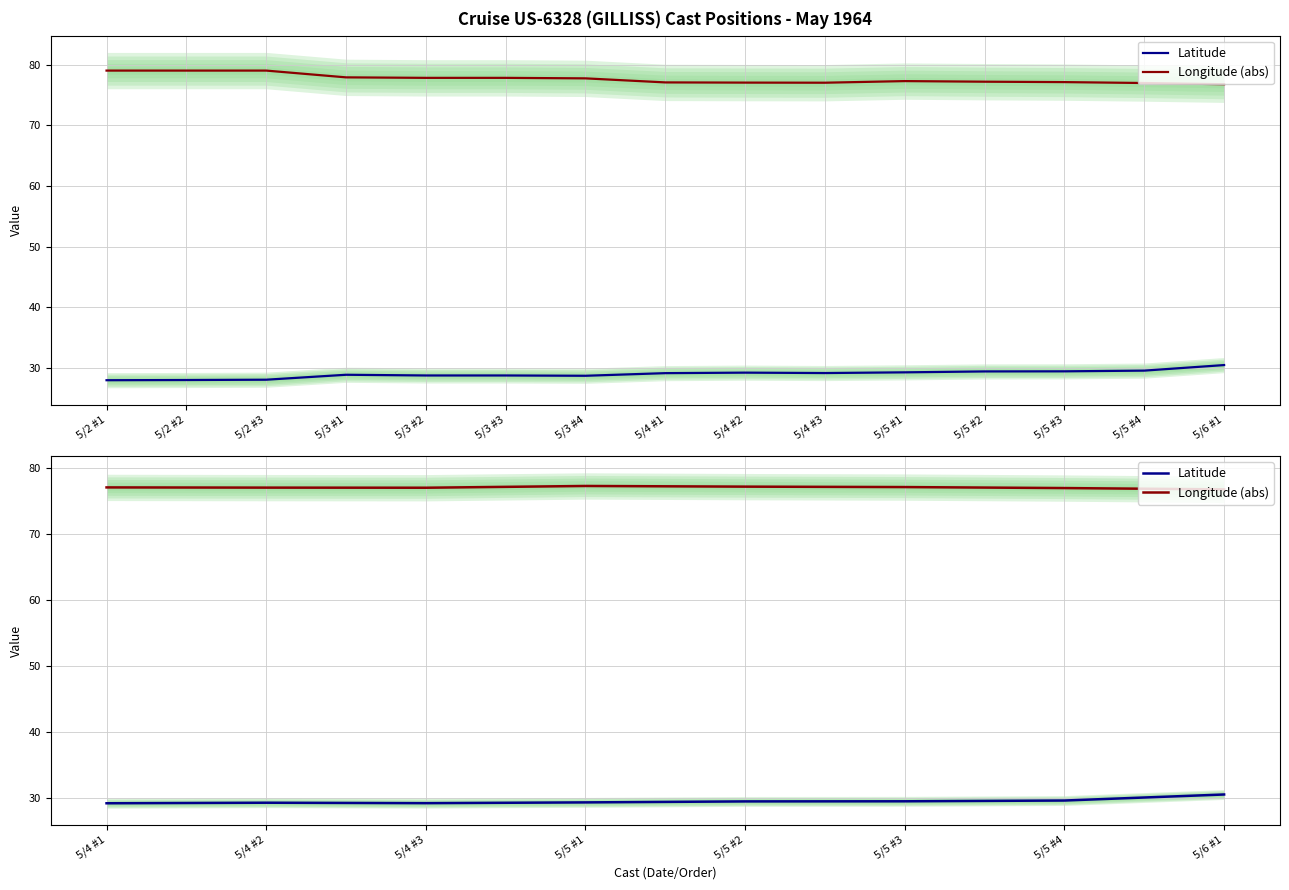

True or false: Latitude and Longitude (abs) cross at least once.

False